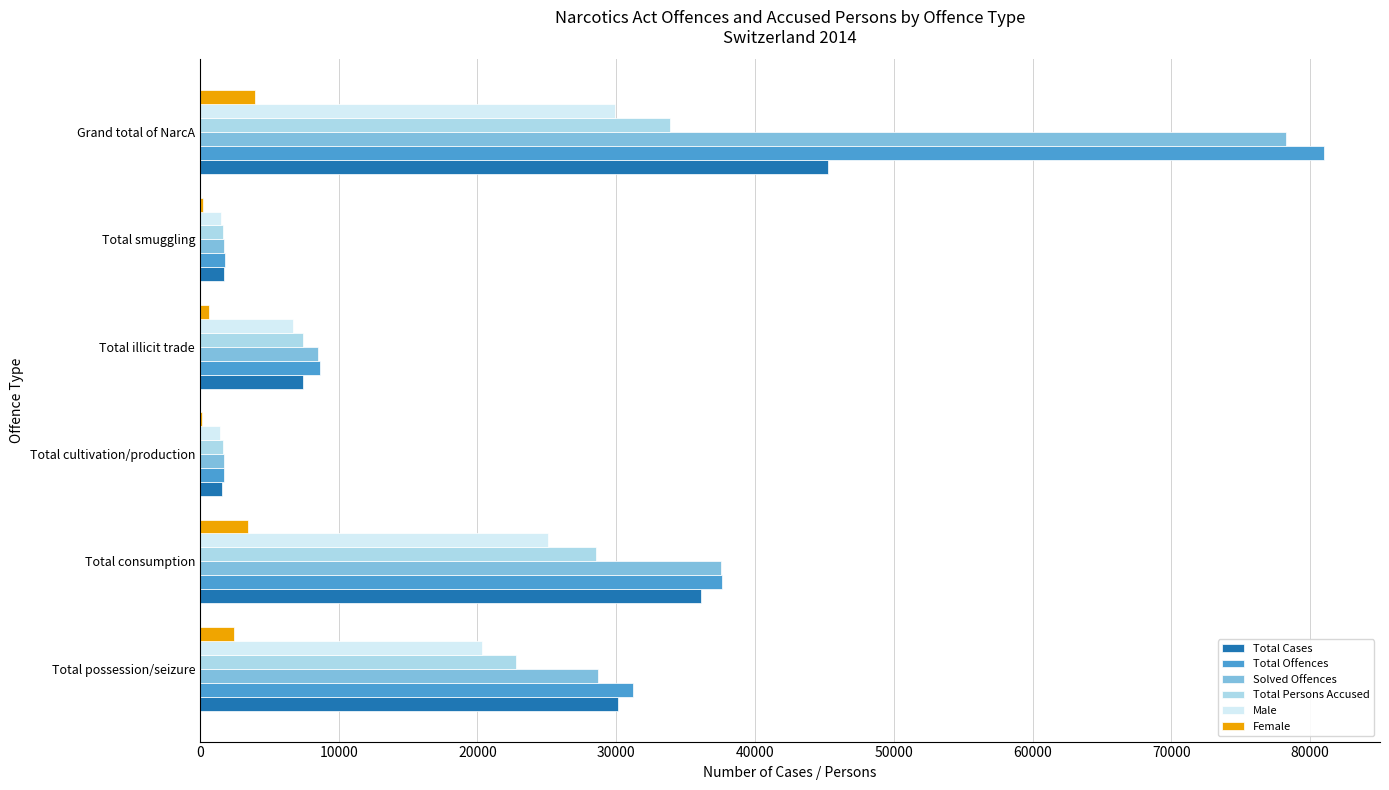

Is it true that Male equals 6736 at Total illicit trade?

True